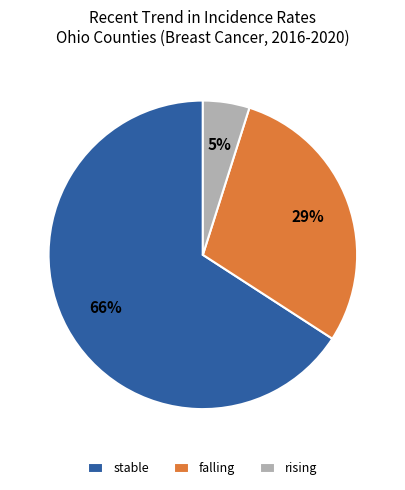

How many segments does this pie chart have?

3